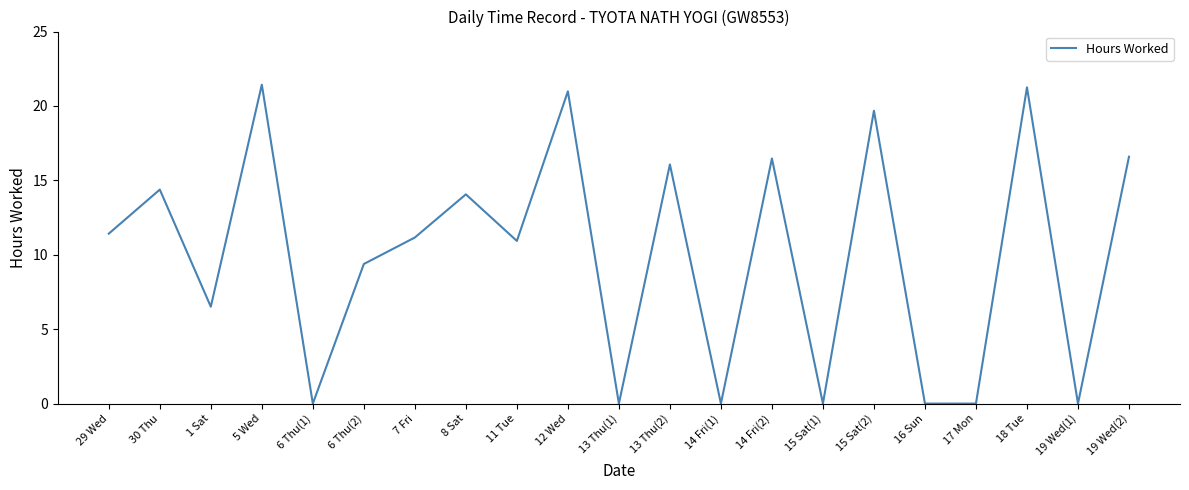

Count the number of data series in this chart.

1